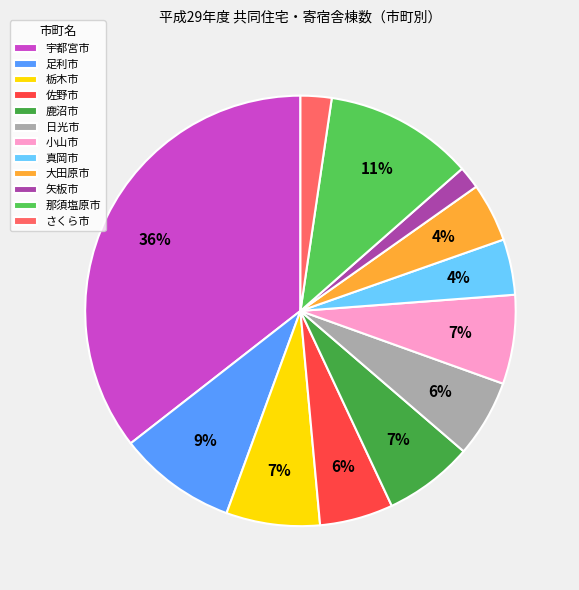

Count the number of slices in the pie.

12